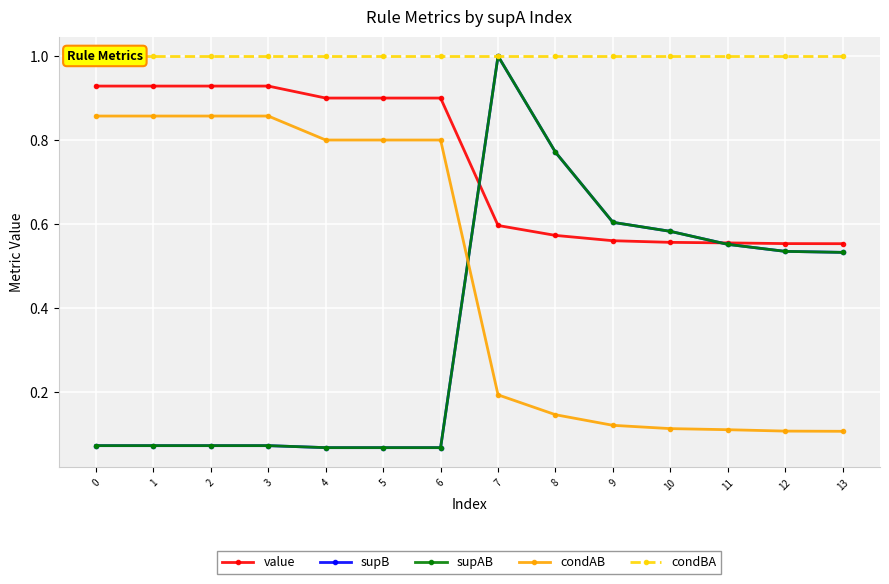

What is the total value across all series at 13?

2.7